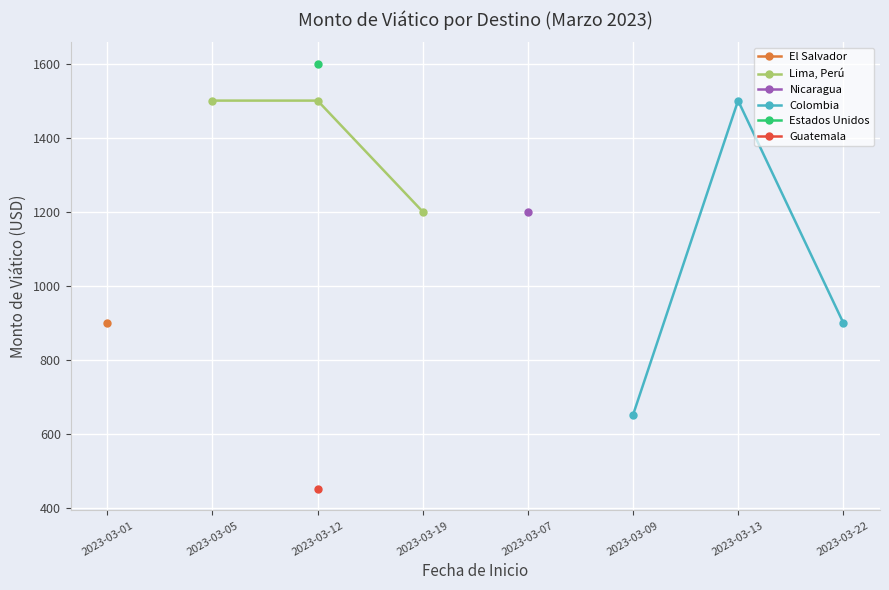

How many data points in Colombia are above 900?

1